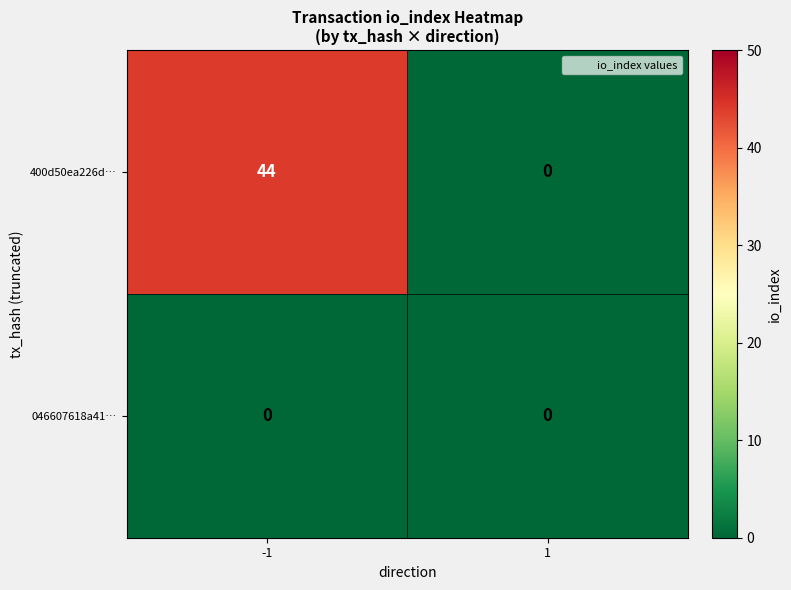

What is the spread (max minus min) of values at -1?

44